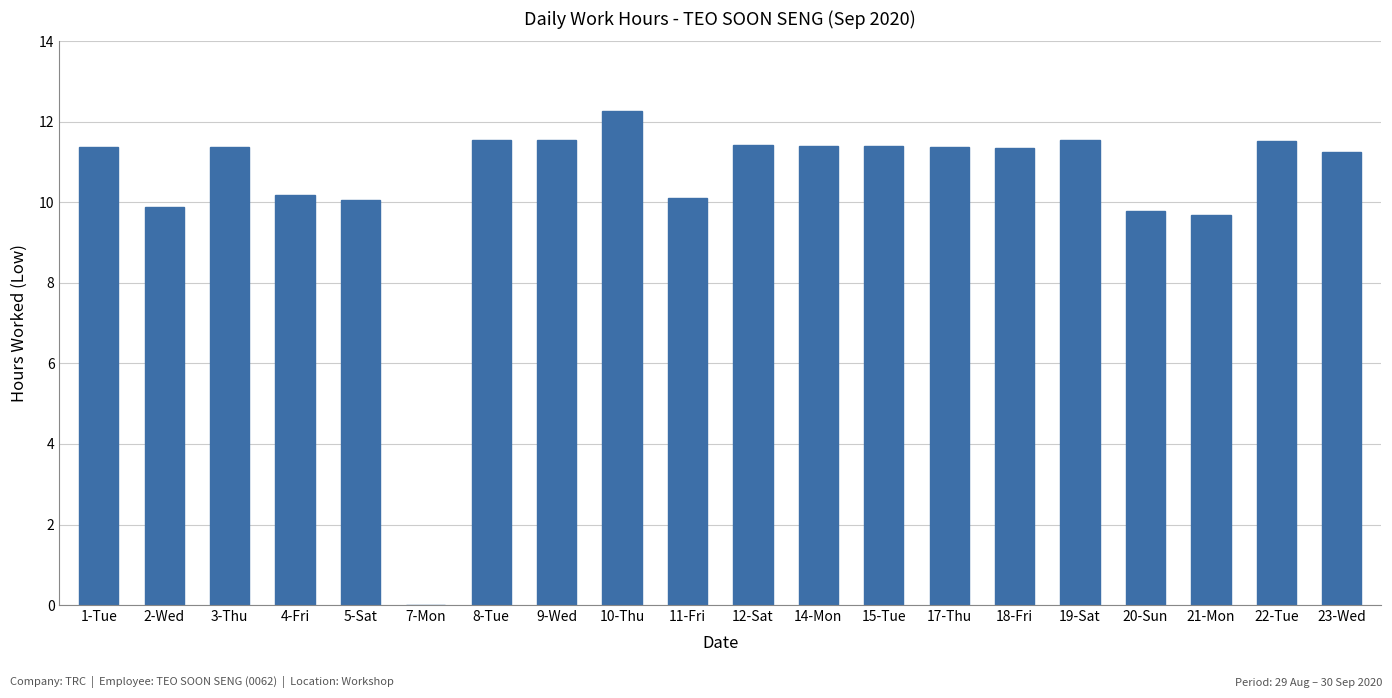

What is the sum of all values?

209.1